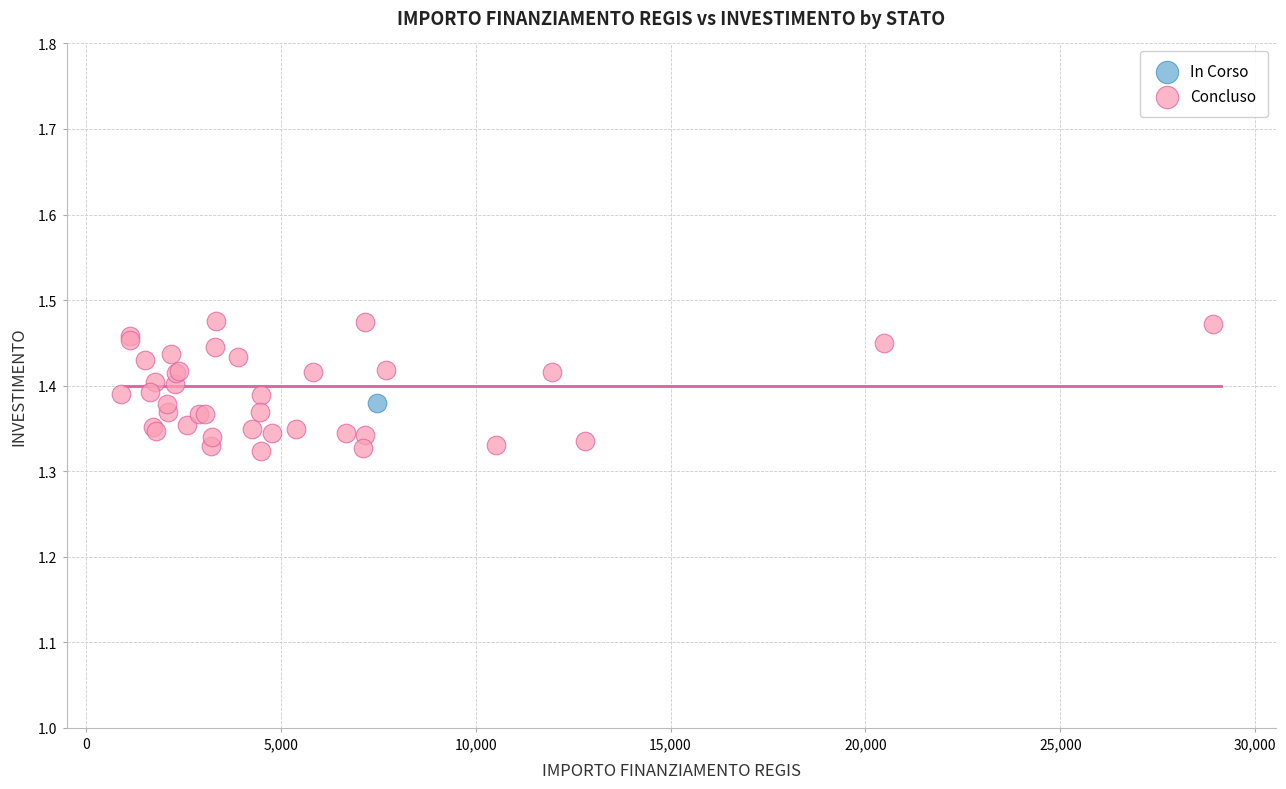

What are all the series names shown in the legend?

In Corso, Concluso